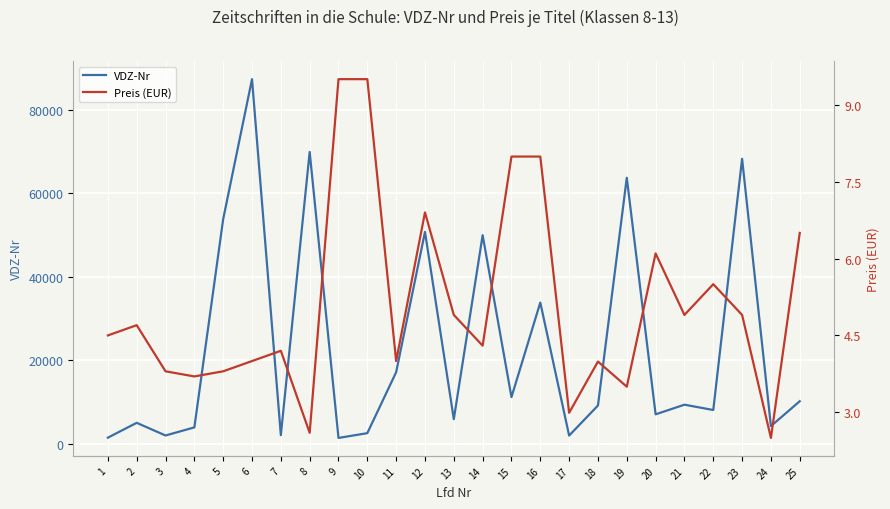

Which series has the largest total across all categories?

VDZ-Nr